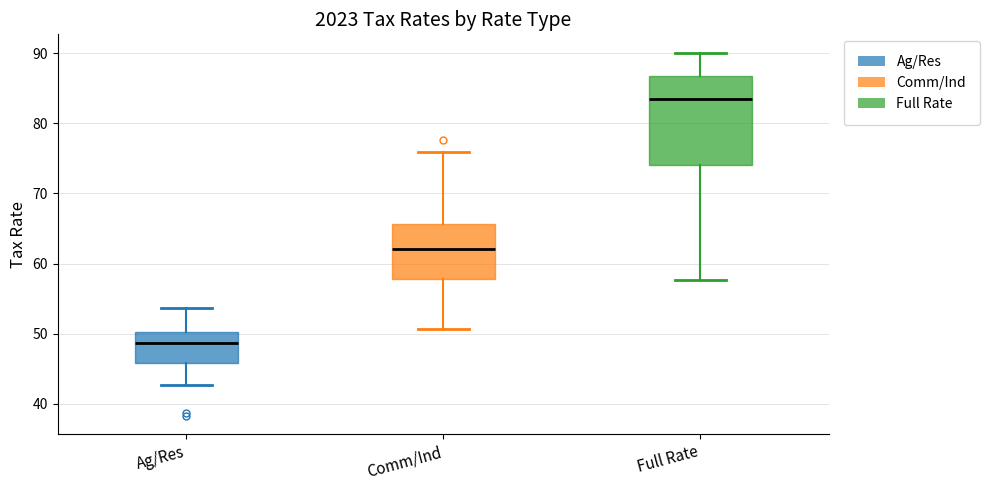

Which box is the tallest, from its lower edge to its upper edge?

Full Rate